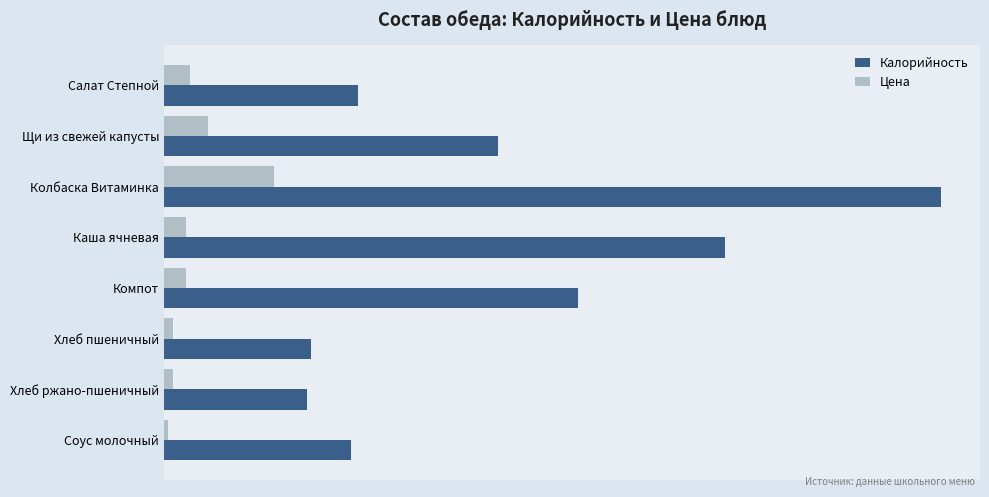

What are all the series names shown in the legend?

Калорийность, Цена